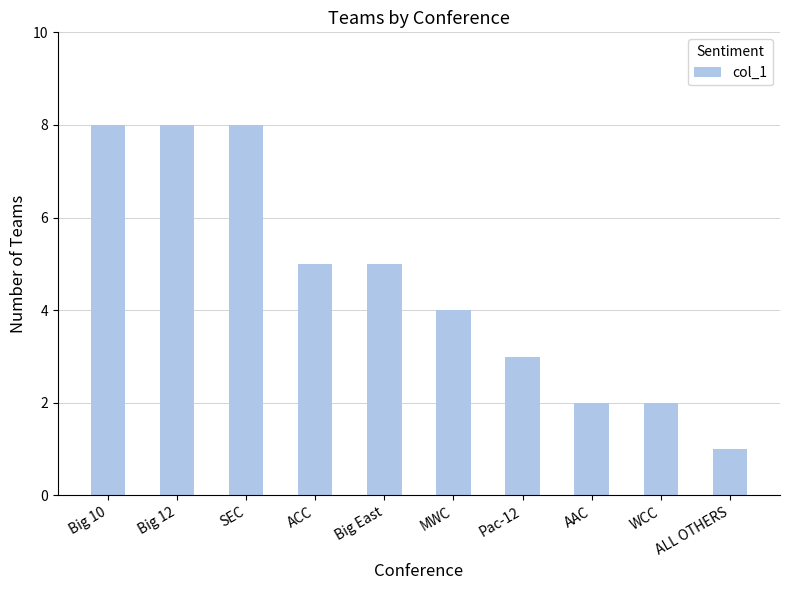

Is it true that the value at Big 10 is 12?

False